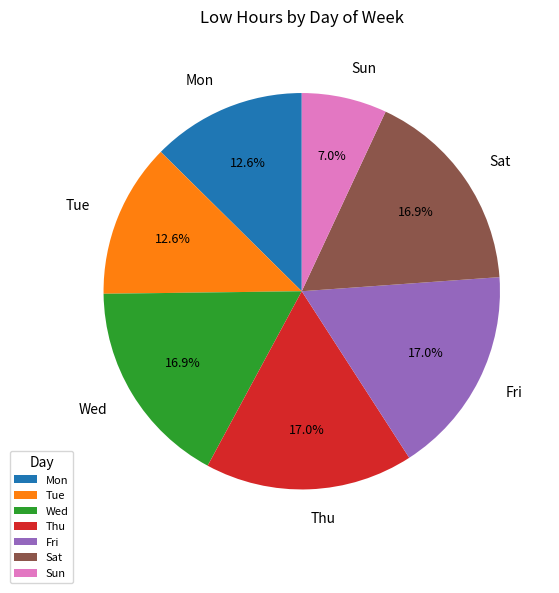

Does Tue account for over 50% of the chart?

No